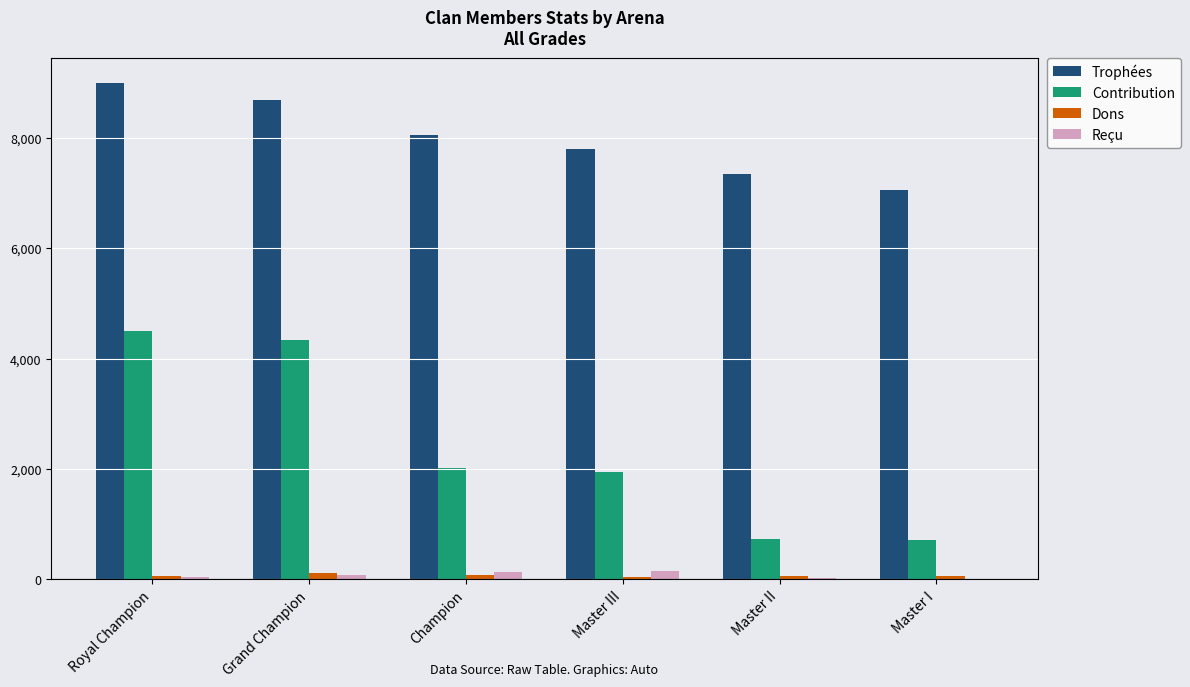

Is it true that Contribution equals 734 at Master II?

True